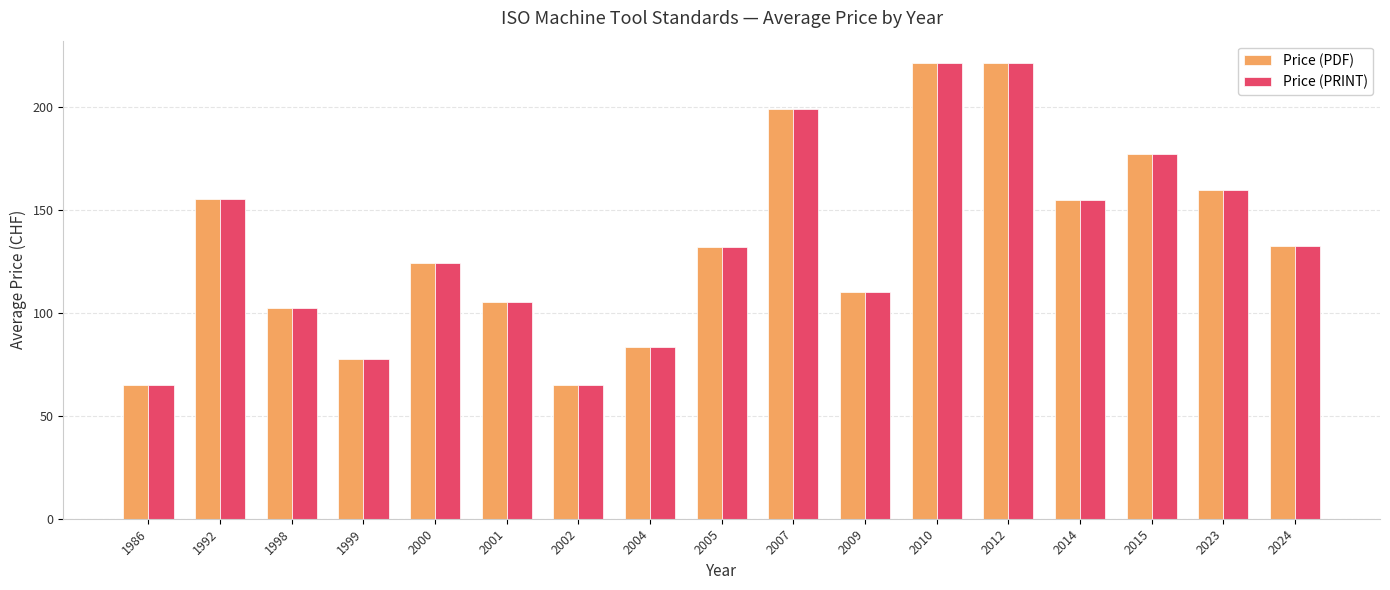

What is the difference between the maximum and second lowest values in the Price (PDF) series?

156.0